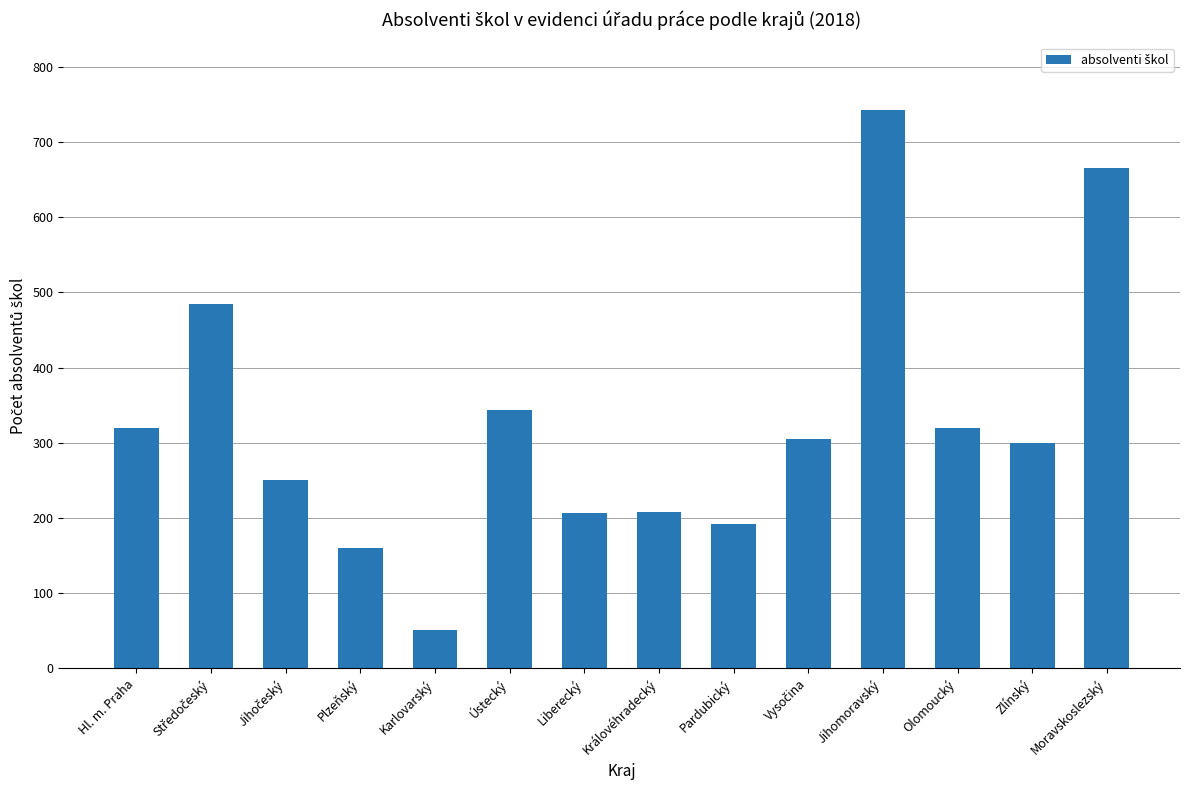

At which label does the data first exceed 305?

Hl. m. Praha